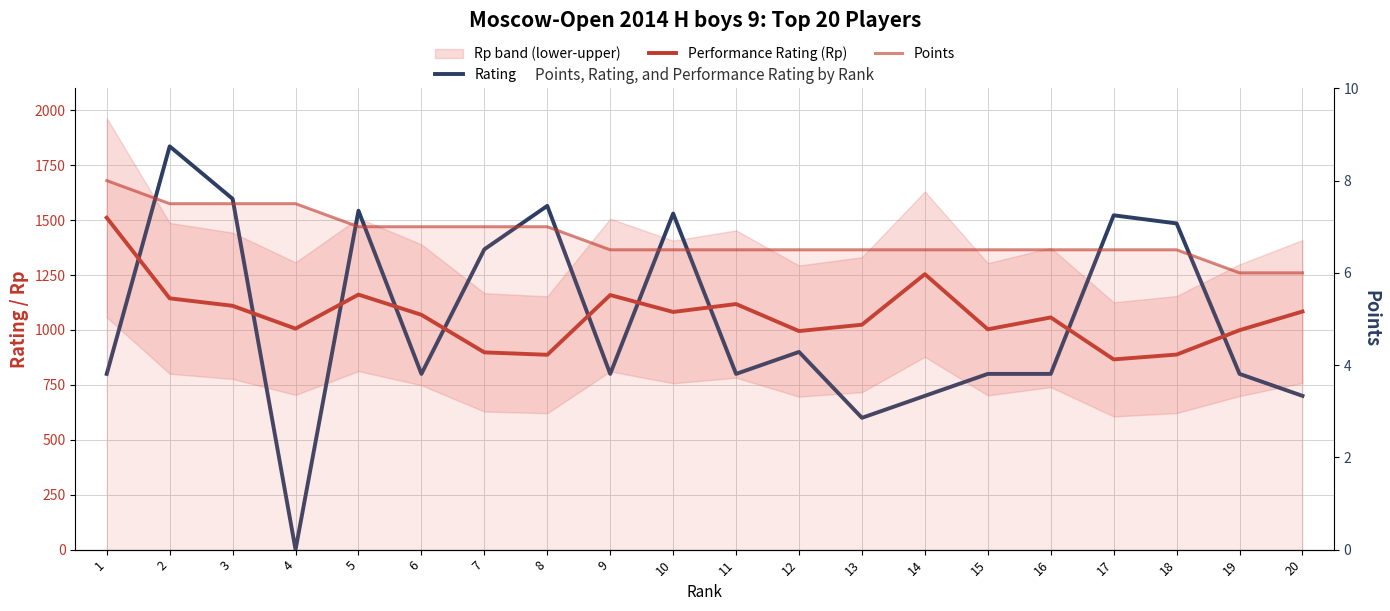

True or false: Performance Rating (Rp) has a value of 1573.9 at 18.

False